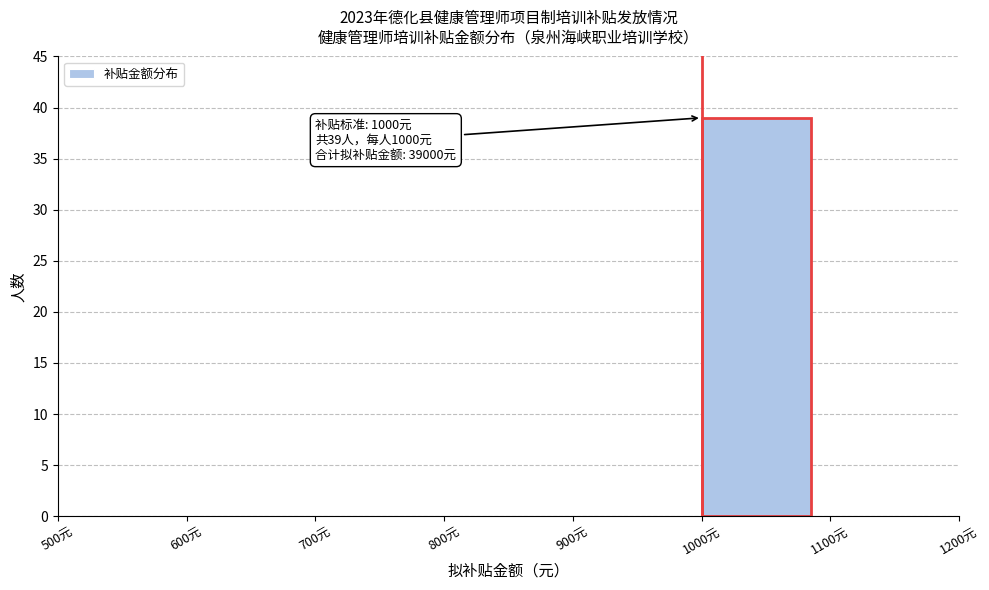

Over which range of the x-axis is the bar tallest?

1000 to 1100